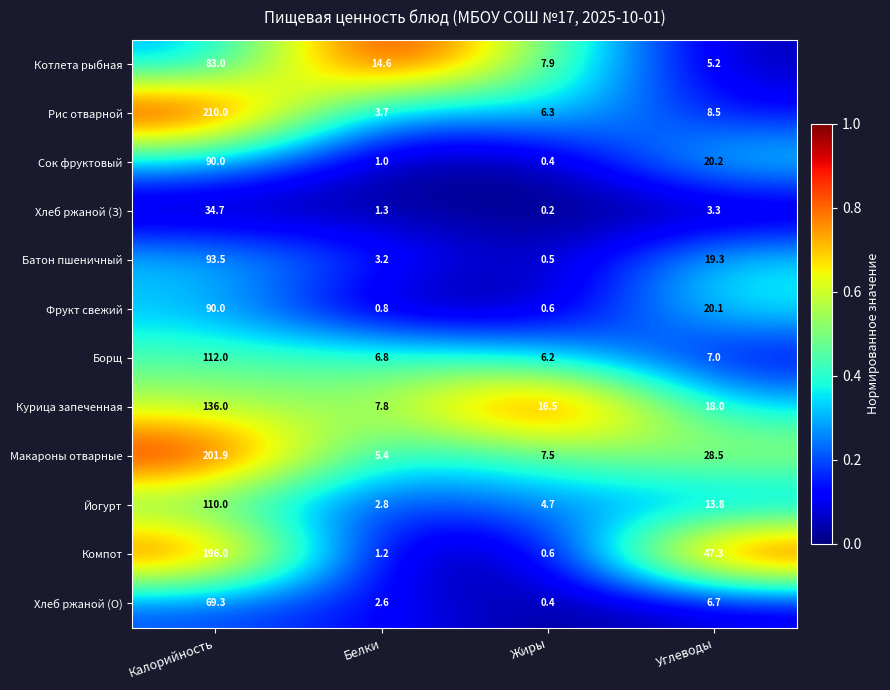

Rank the series at Углеводы from lowest to highest value.

Хлеб ржаной (З), Котлета рыбная, Хлеб ржаной (О), Борщ, Рис отварной, Йогурт, Курица запеченная, Батон пшеничный, Фрукт свежий, Сок фруктовый, Макароны отварные, Компот